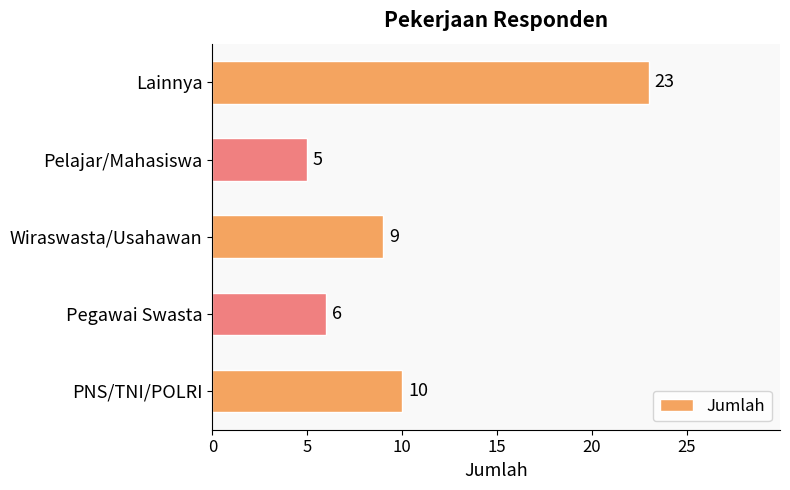

How many bars are there in total?

5